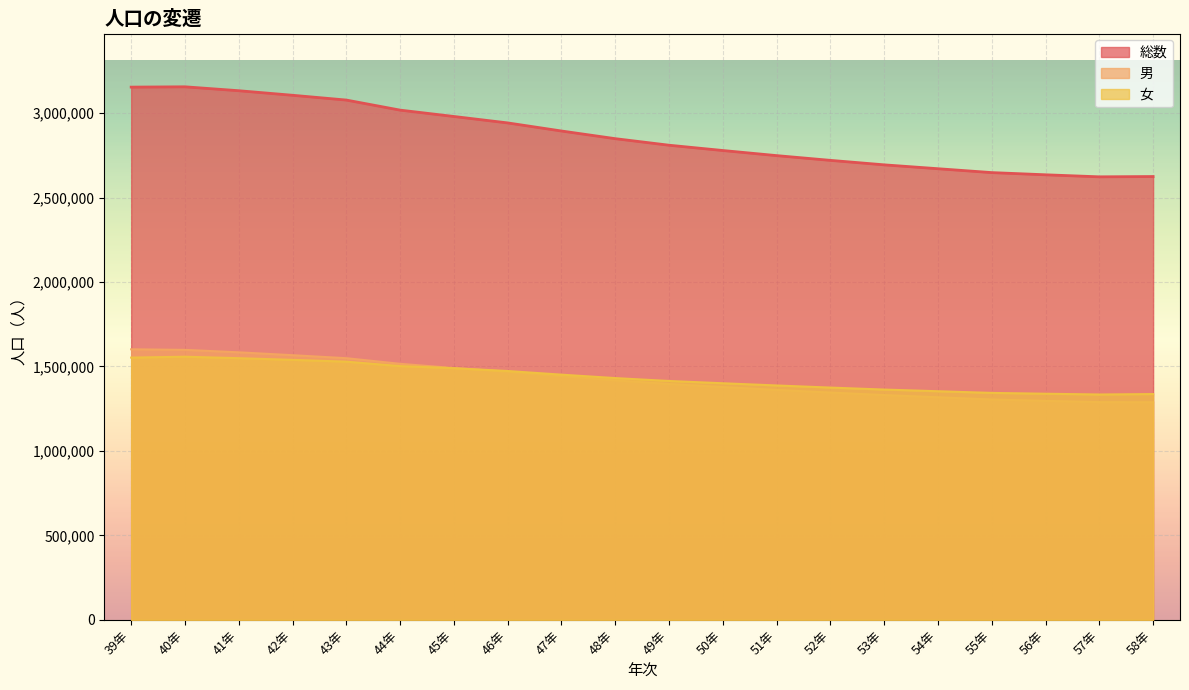

What position from the right is 50年?

9